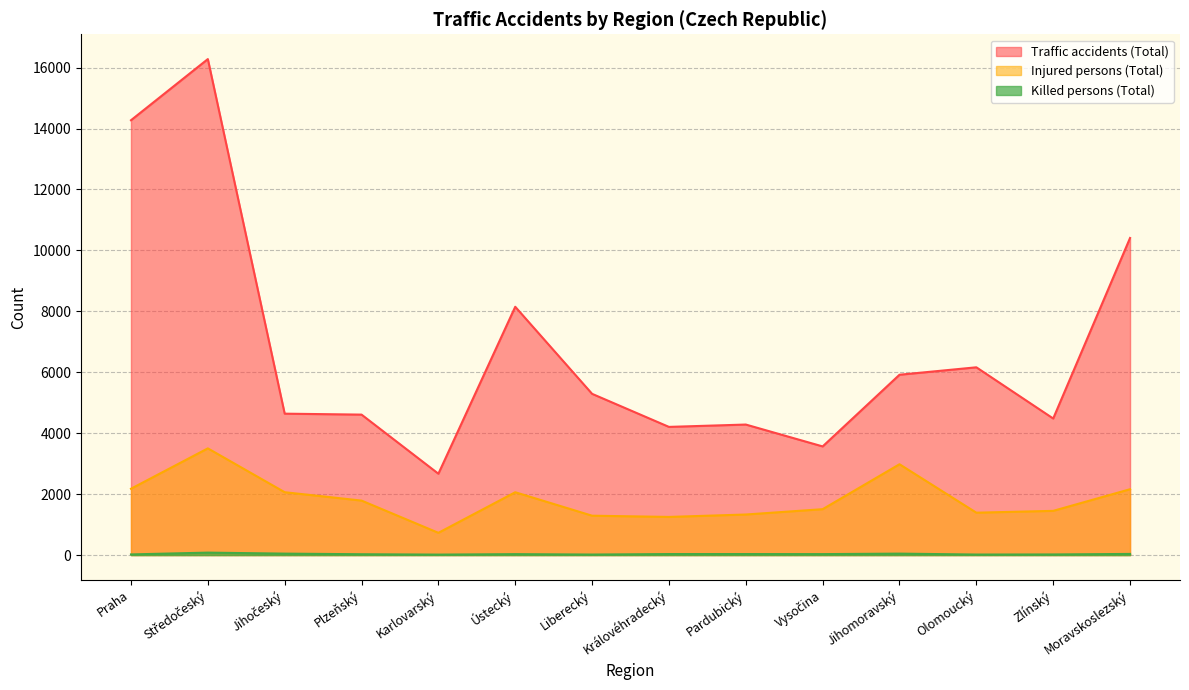

How many values in the Traffic accidents (Total) series are below 5292?

7